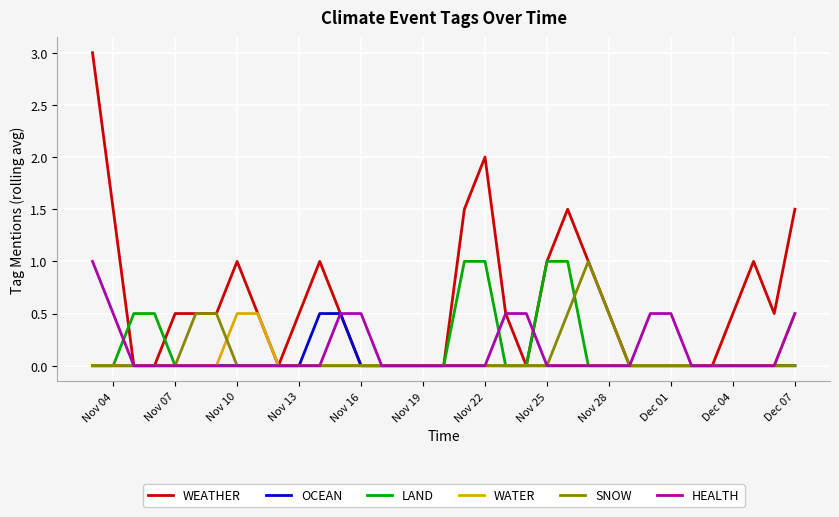

Reading right to left, what are all the values shown in this chart?

WEATHER: 1.5	0.5	1.0	0.5	0.0	0.0	0.0	0.0	0.0	0.5	1.0	1.5	1.0	0.0	0.5	2.0	1.5	0.0	0.0	0.0	0.0	0.0	0.5	1.0	0.5	0.0	0.5	1.0	0.5	0.5	0.5	0.0	0.0	1.5	3.0
OCEAN: 0.0	0.0	0.0	0.0	0.0	0.0	0.0	0.0	0.0	0.0	0.0	0.0	0.0	0.0	0.0	0.0	0.0	0.0	0.0	0.0	0.0	0.0	0.5	0.5	0.0	0.0	0.0	0.0	0.0	0.0	0.0	0.0	0.0	0.0	0.0
LAND: 0.0	0.0	0.0	0.0	0.0	0.0	0.0	0.0	0.0	0.0	0.0	1.0	1.0	0.0	0.0	1.0	1.0	0.0	0.0	0.0	0.0	0.0	0.0	0.0	0.0	0.0	0.0	0.0	0.0	0.0	0.0	0.5	0.5	0.0	0.0
WATER: 0.5	0.0	0.0	0.0	0.0	0.0	0.0	0.0	0.0	0.0	0.0	0.0	0.0	0.0	0.0	0.0	0.0	0.0	0.0	0.0	0.0	0.0	0.0	0.0	0.0	0.0	0.5	0.5	0.0	0.0	0.0	0.0	0.0	0.0	0.0
SNOW: 0.0	0.0	0.0	0.0	0.0	0.0	0.0	0.0	0.0	0.5	1.0	0.5	0.0	0.0	0.0	0.0	0.0	0.0	0.0	0.0	0.0	0.0	0.0	0.0	0.0	0.0	0.0	0.0	0.5	0.5	0.0	0.0	0.0	0.0	0.0
HEALTH: 0.5	0.0	0.0	0.0	0.0	0.0	0.5	0.5	0.0	0.0	0.0	0.0	0.0	0.5	0.5	0.0	0.0	0.0	0.0	0.0	0.0	0.5	0.5	0.0	0.0	0.0	0.0	0.0	0.0	0.0	0.0	0.0	0.0	0.5	1.0